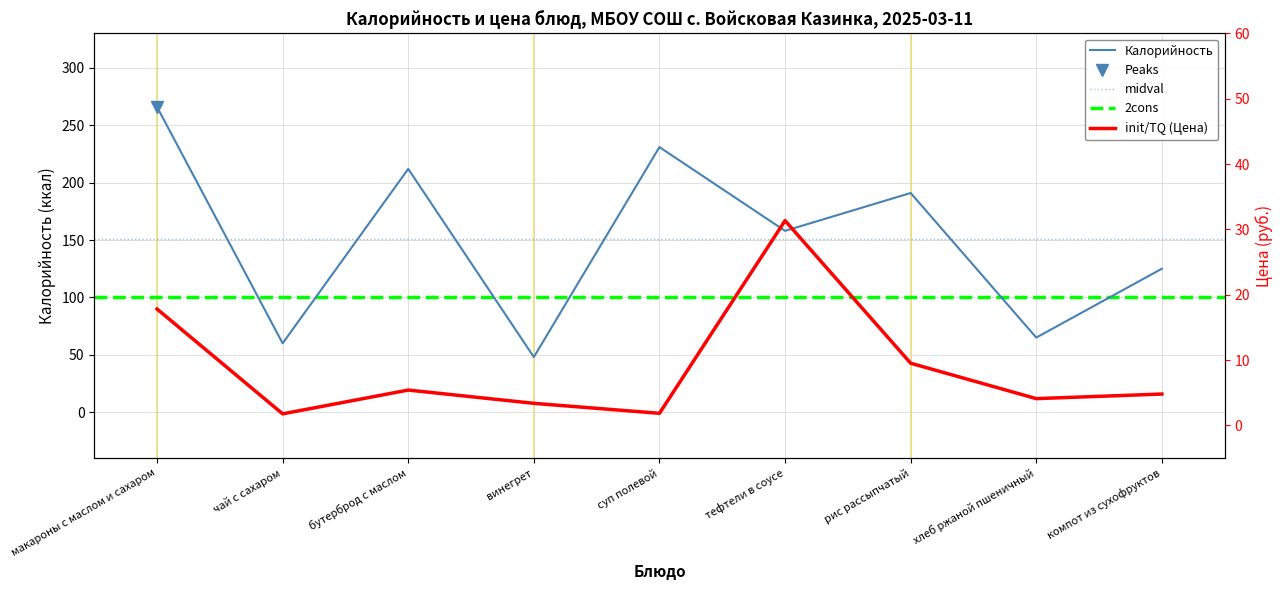

What is the label of the 7th point from the left?

рис рассыпчатый